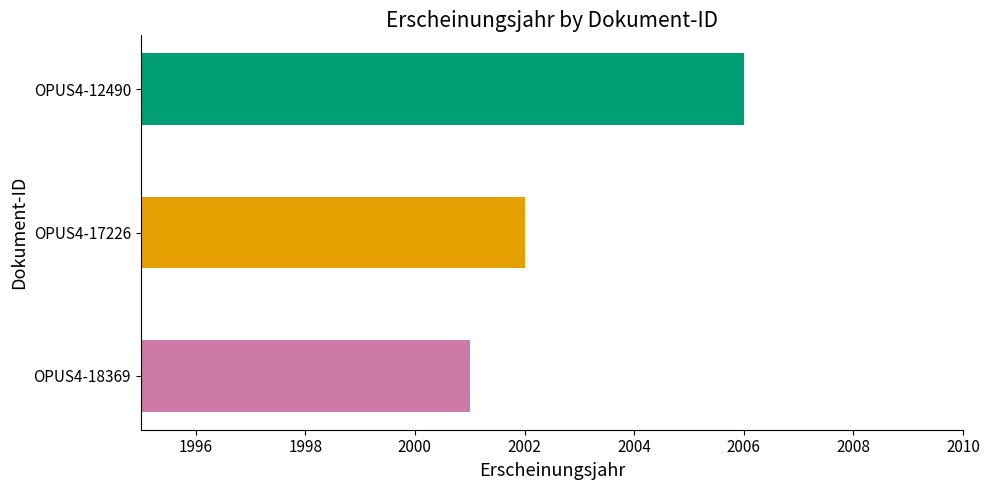

Rank the categories by value from lowest to highest.

OPUS4-18369, OPUS4-17226, OPUS4-12490